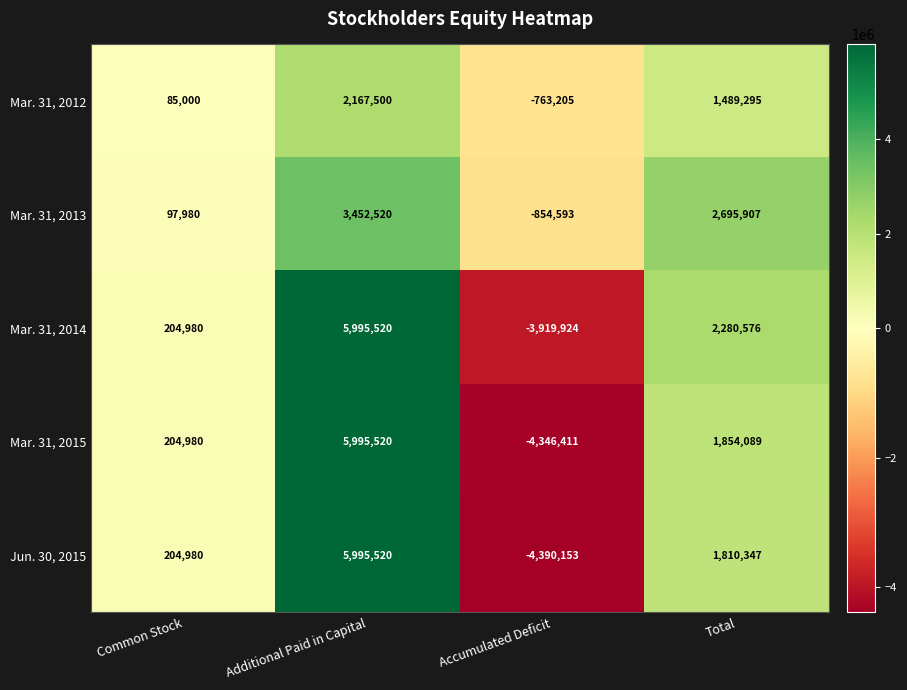

Reading right to left, extract all data points from this chart.

Mar. 31, 2012: 1489295	-763205	2167500	85000
Mar. 31, 2013: 2695907	-854593	3452520	97980
Mar. 31, 2014: 2280576	-3919924	5995520	204980
Mar. 31, 2015: 1854089	-4346411	5995520	204980
Jun. 30, 2015: 1810347	-4390153	5995520	204980